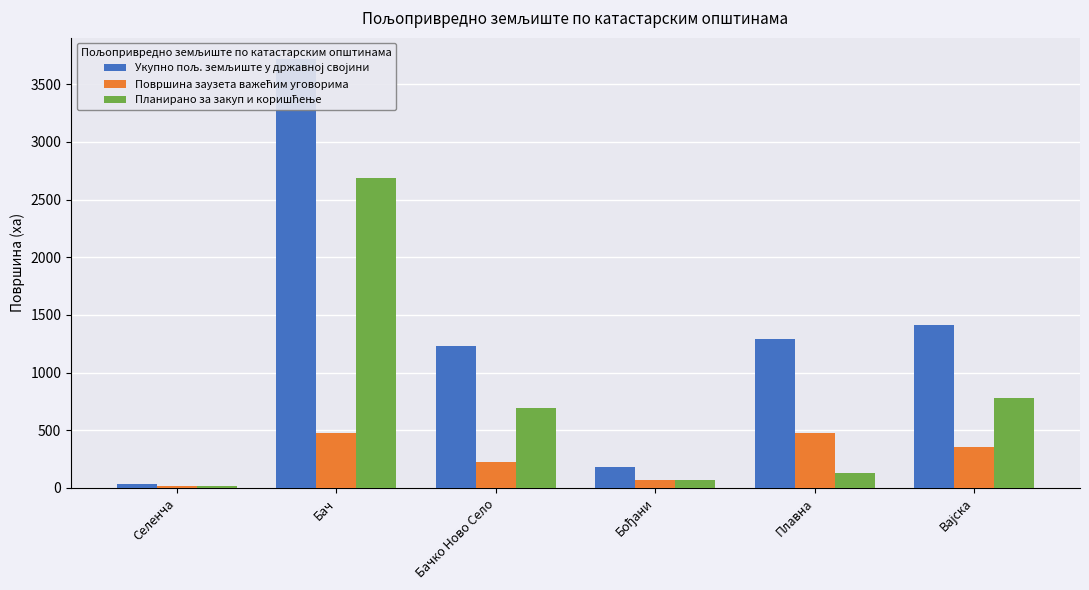

Reading left to right, transcribe all the data shown in this chart.

Укупно пољ. земљиште у државној својини: 33.1	3717.7	1233.3	180.8	1289.7	1413.6
Површина заузета важећим уговорима: 15.2	475.0	226.1	64.9	477.8	353.5
Планирано за закуп и коришћење: 13.3	2691.1	695.1	68.5	133.9	782.7